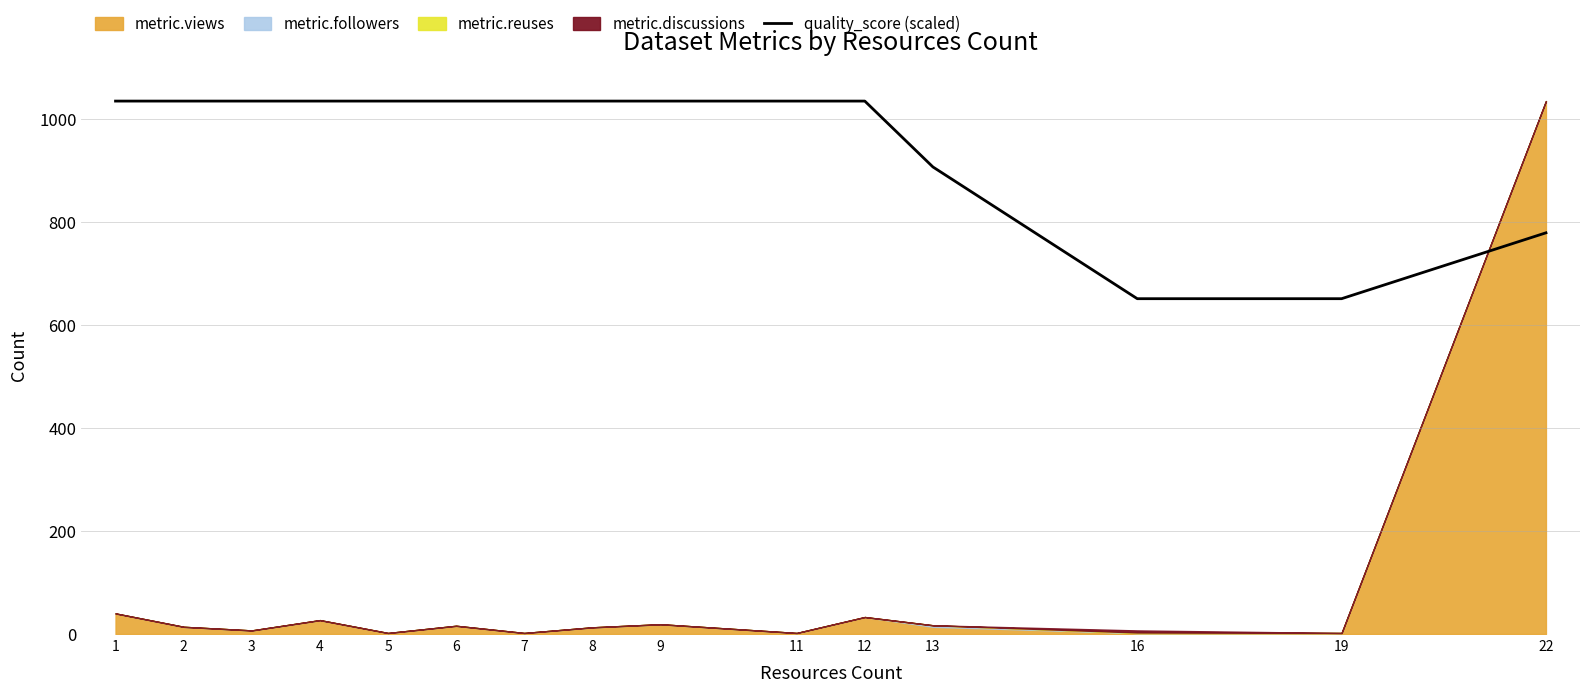

What is the change in value from 2 to 16?

-383.8